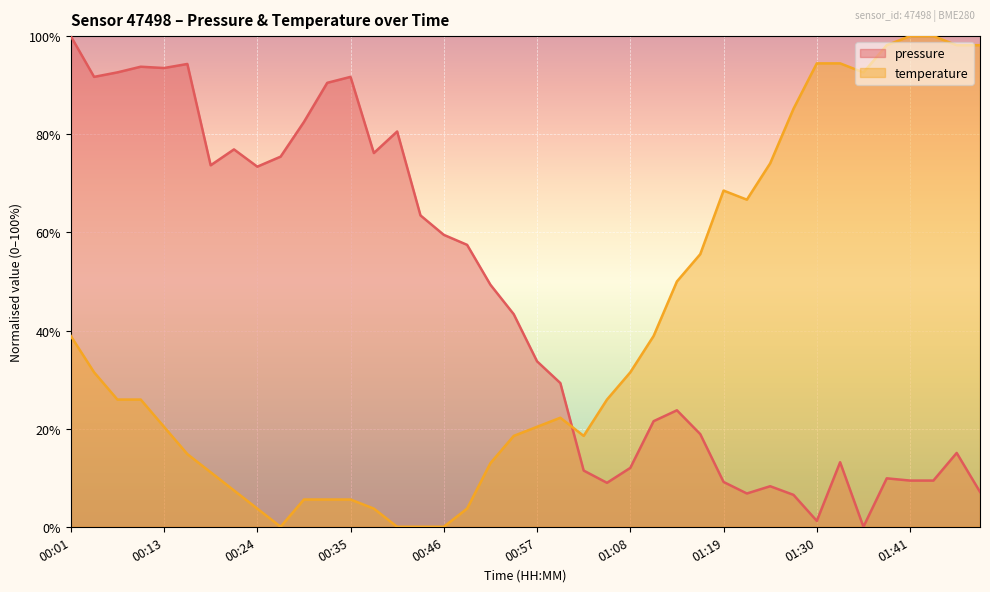

What is the spread (max minus min) of values at 00:18?

62.6